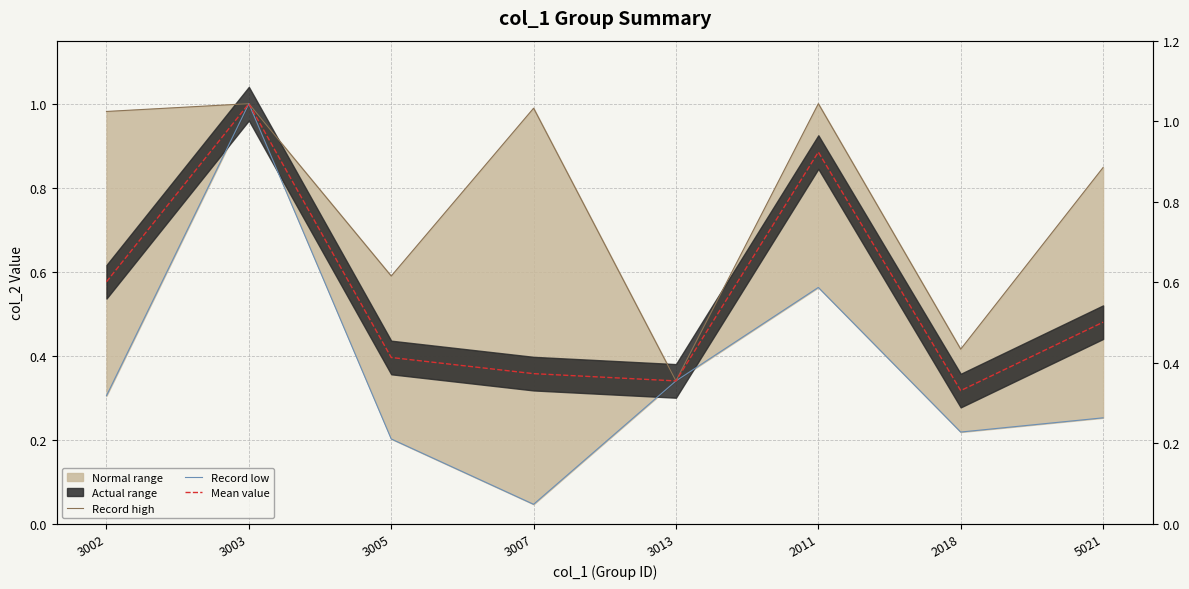

What position from the right is 3003?

7